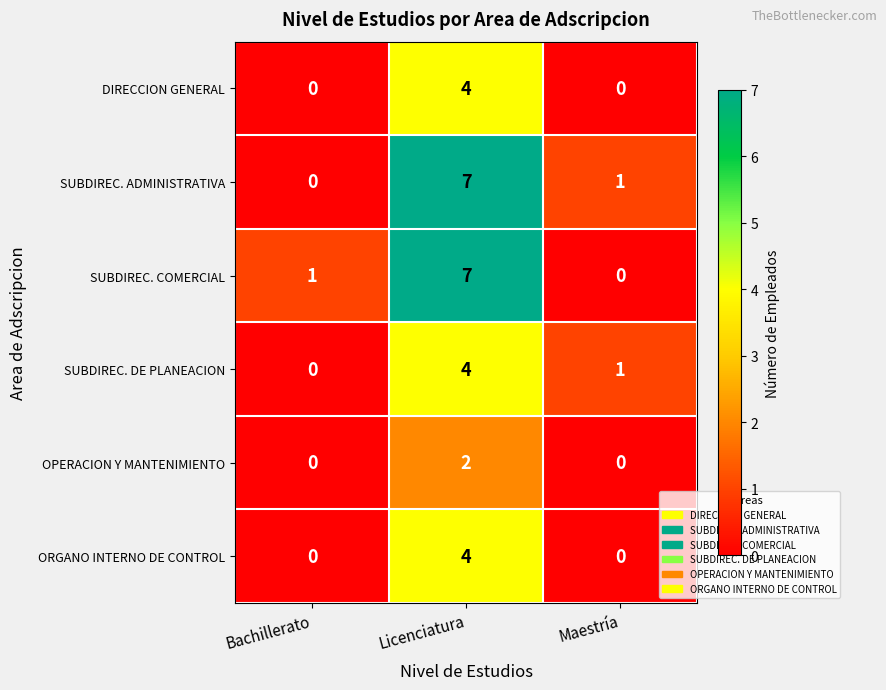

Reading left to right, list all the values displayed in this chart.

DIRECCION GENERAL: Bachillerato=0	Licenciatura=4	Maestría=0
SUBDIREC. ADMINISTRATIVA: Bachillerato=0	Licenciatura=7	Maestría=1
SUBDIREC. COMERCIAL: Bachillerato=1	Licenciatura=7	Maestría=0
SUBDIREC. DE PLANEACION: Bachillerato=0	Licenciatura=4	Maestría=1
OPERACION Y MANTENIMIENTO: Bachillerato=0	Licenciatura=2	Maestría=0
ORGANO INTERNO DE CONTROL: Bachillerato=0	Licenciatura=4	Maestría=0